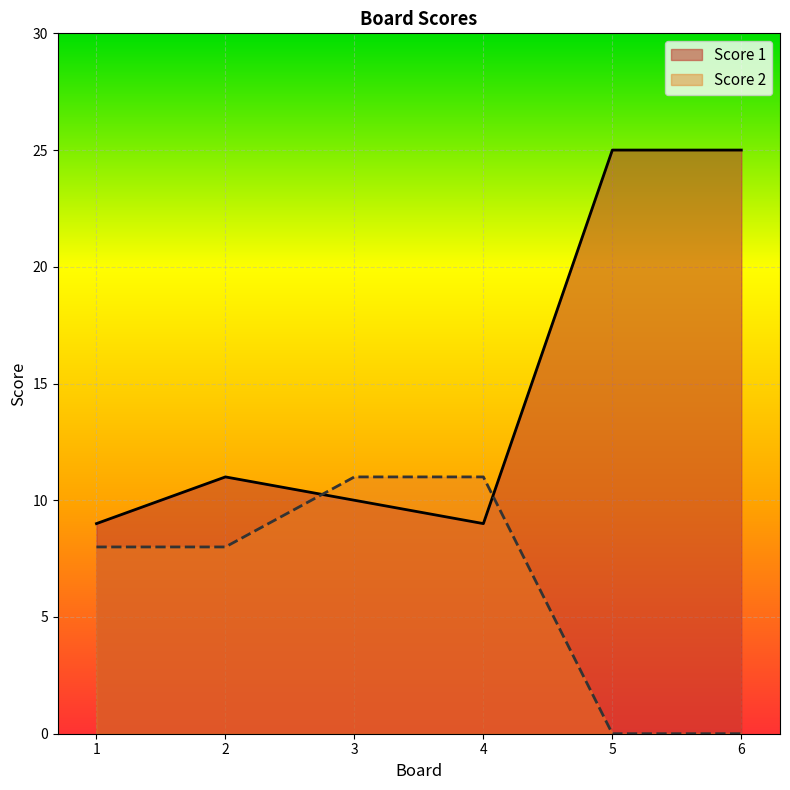

Count the Score 2 values in the range 0 to 11.

6